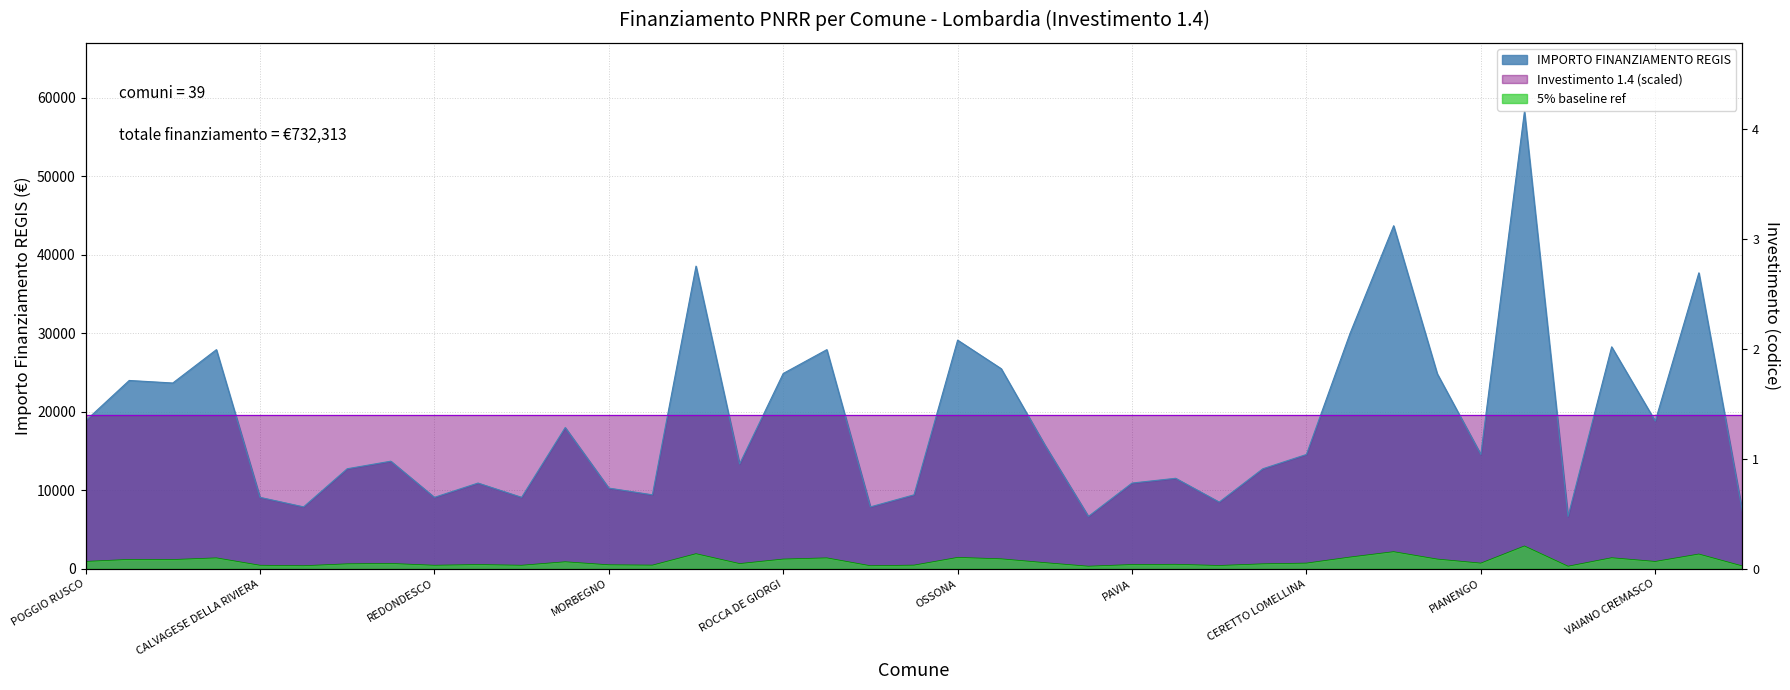

List the labels in order of value, largest first.

PADERNO DUGNANO, CHIARI, MOTTA VISCONTI, PANDINO, FAGNANO OLONA, OSSONA, OFFANENGO, MONTEGRINO VALTRAVAGLIA, PIETRA DE GIORGI, ONO SAN PIETRO, ROCCA DE GIORGI, PALAZZOLO SULLOGLIO, RODIGO, PESCHIERA BORROMEO, POGGIO RUSCO, VAIANO CREMASCO, TREVIOLO, MOZZANICA, CERETTO LOMELLINA, PIANENGO, GOITO, OLEVANO DI LOMELLINA, RODERO, MALAGNINO, MONTALTO PAVESE, SABBIONETA, PAVIA, MORBEGNO, OLGIATE OLONA, URGNANO, CALVAGESE DELLA RIVIERA, REDONDESCO, RONCOLA, BONEMERSE, OLIVETO LARIO, PARONA, NOVATE MEZZOLA, ORNICA, VALFURVA